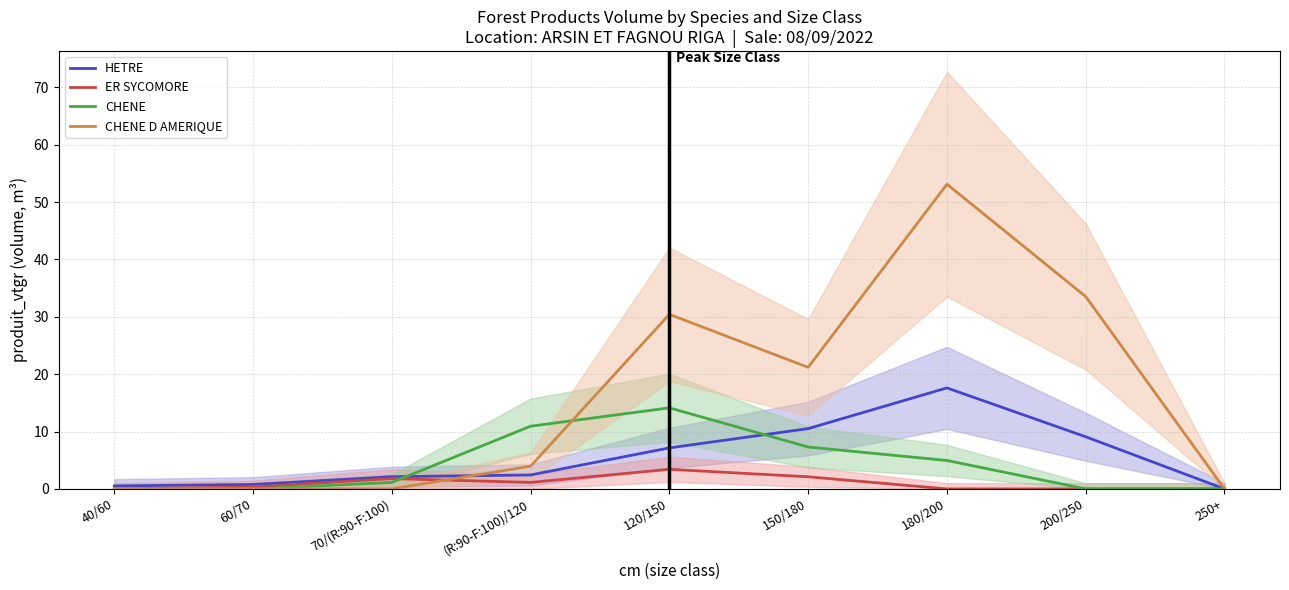

True or false: ER SYCOMORE and HETRE intersect in this chart.

False